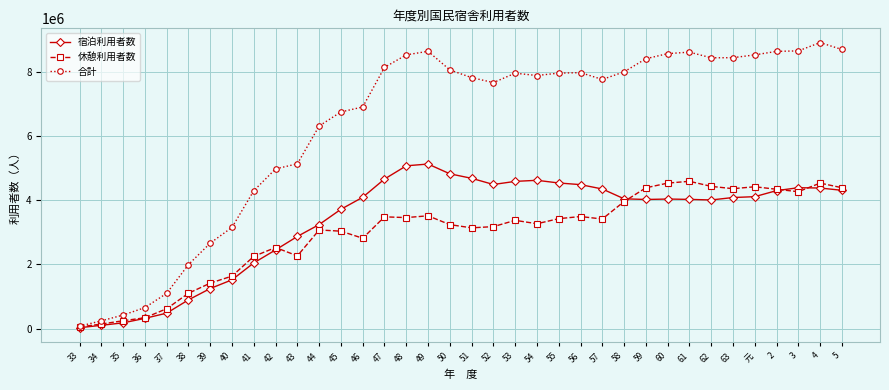

True or false: 合計 has more than 0 points higher than both neighbors.

True